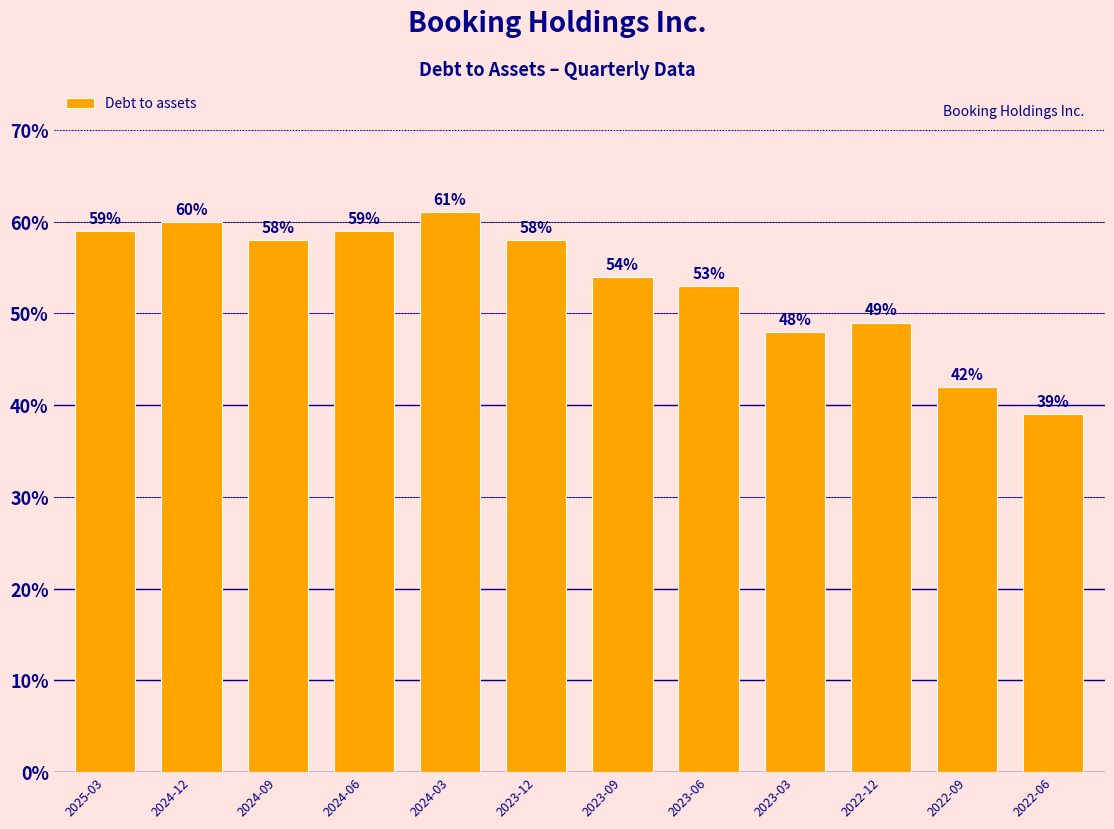

True or false: the data shows 0.6 at 2024-06.

True